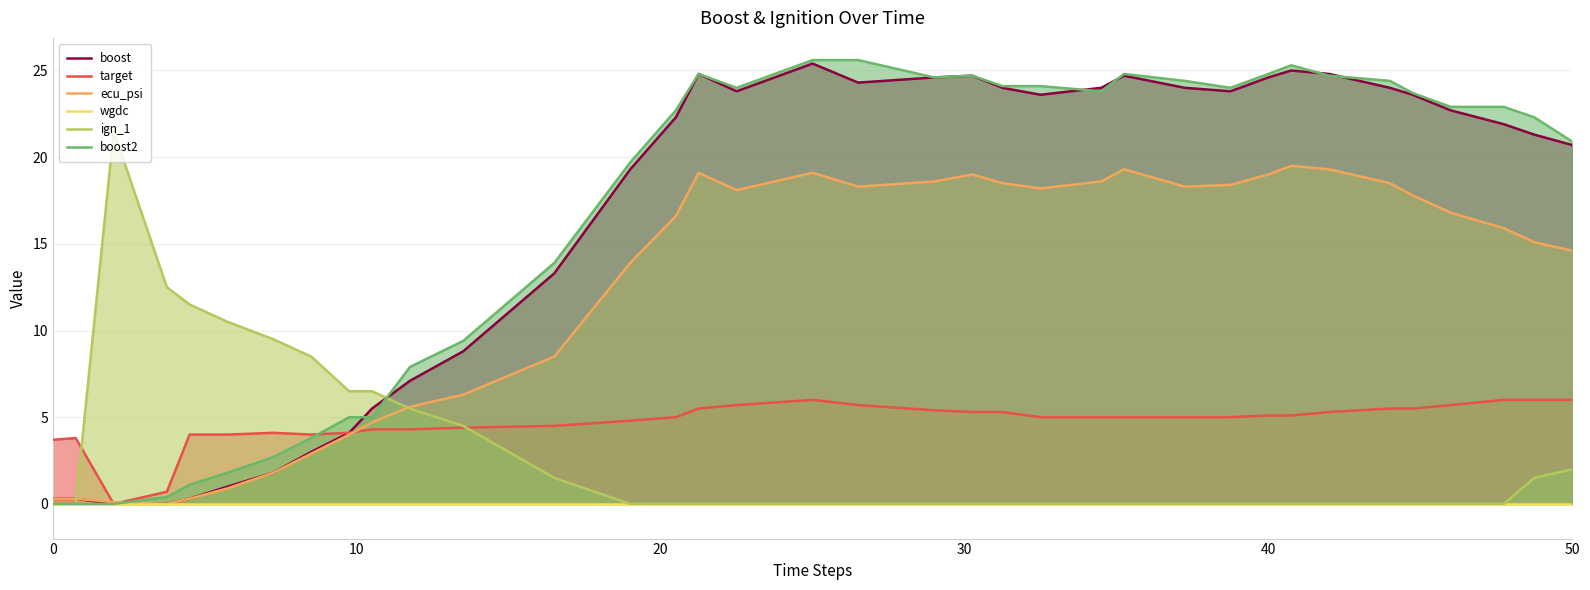

Which series has the largest total across all categories?

boost2